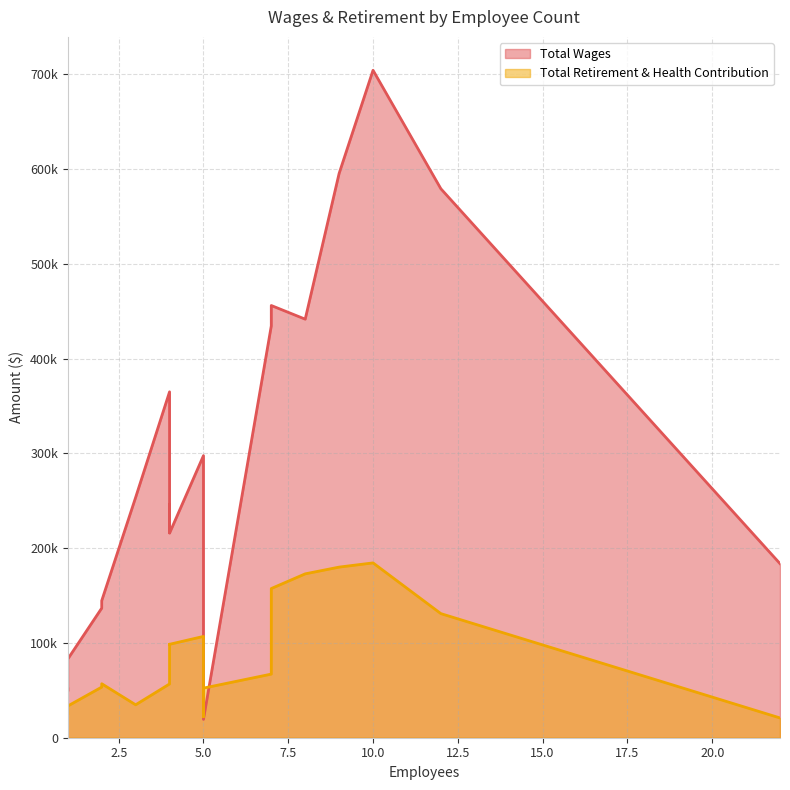

Reading left to right, what are all the values shown in this chart?

Total Wages: 10=704056	9=595246	12=579071	7=455912	8=441499	7=434428	4=364865	5=297530	3=253509	4=245584	4=216790	4=215793	22=183631	2=144564	2=142392	2=136699	5=121081	1=83056	1=51601	1=49059	5=19341
Total Retirement & Health Contribution: 10=184417	9=179974	12=130907	7=157372	8=172866	7=67113	4=56735	5=106860	3=34733	4=98619	4=64870	4=98547	22=20871	2=56947	2=56346	2=53417	5=22156	1=33464	1=25590	1=26756	5=52323